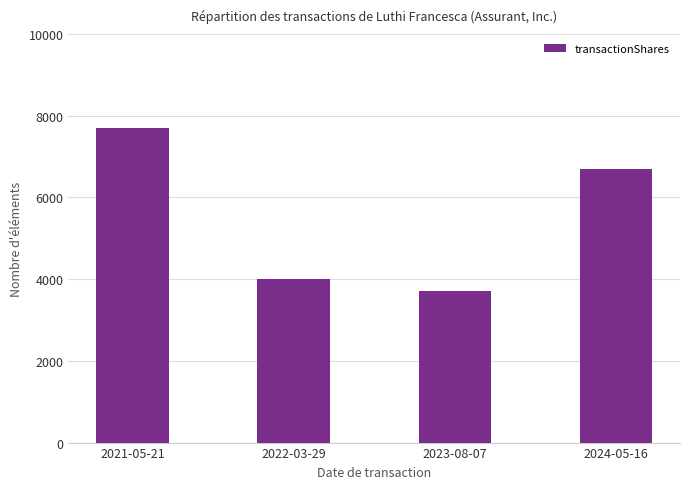

How many categories are shown in the chart?

4